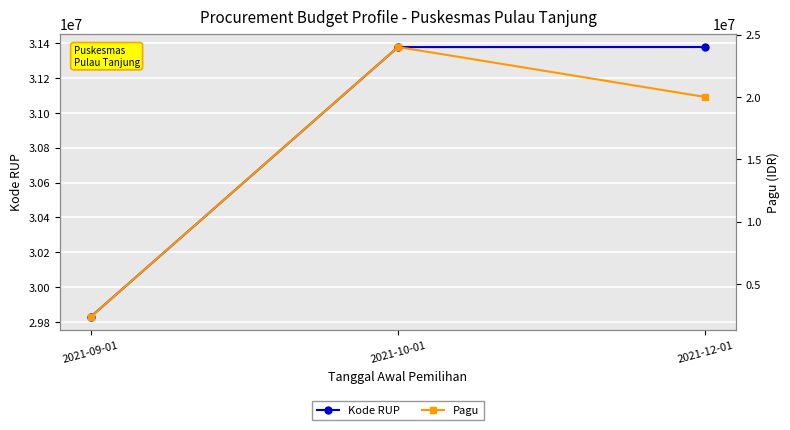

What is the label of the 3rd point from the right?

2021-09-01